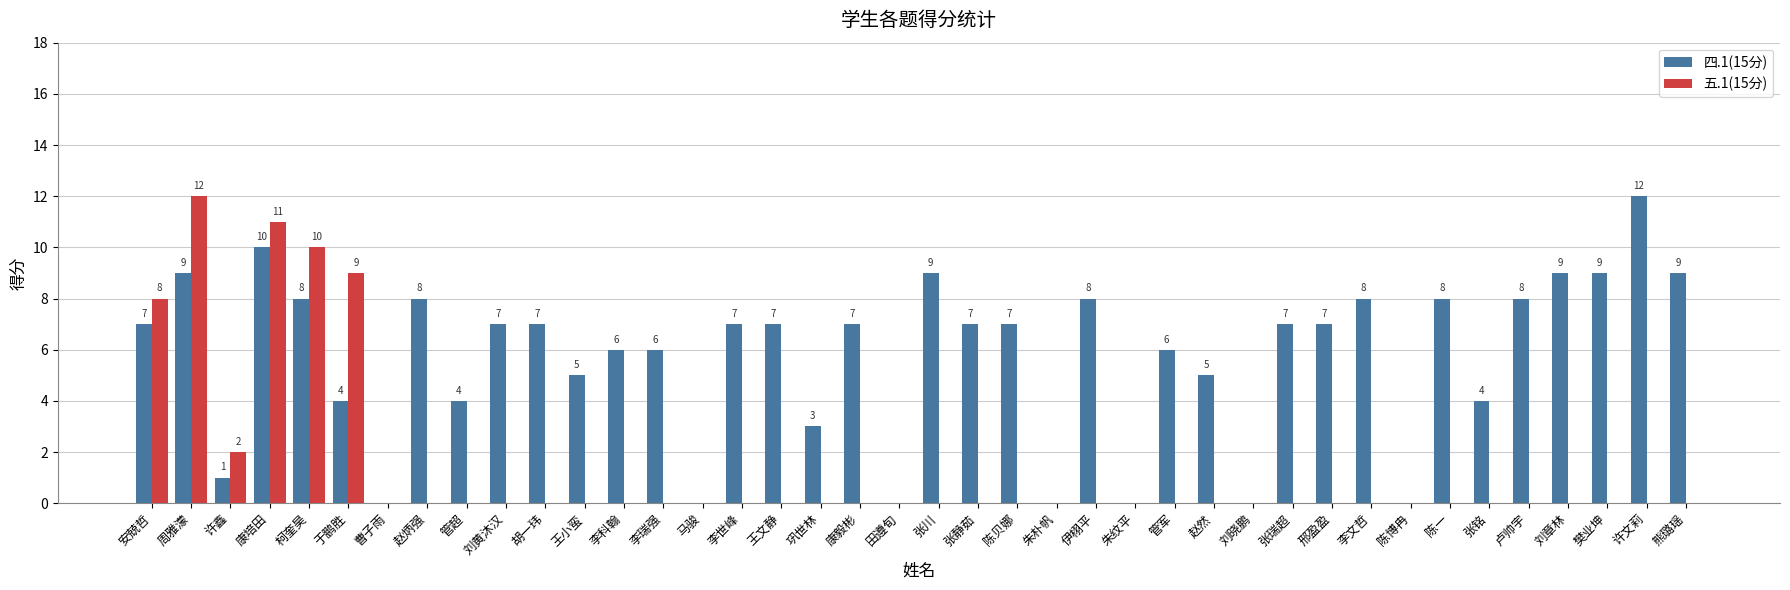

Between 张川 and 张静茹, which series saw the biggest shift?

四.1(15分)